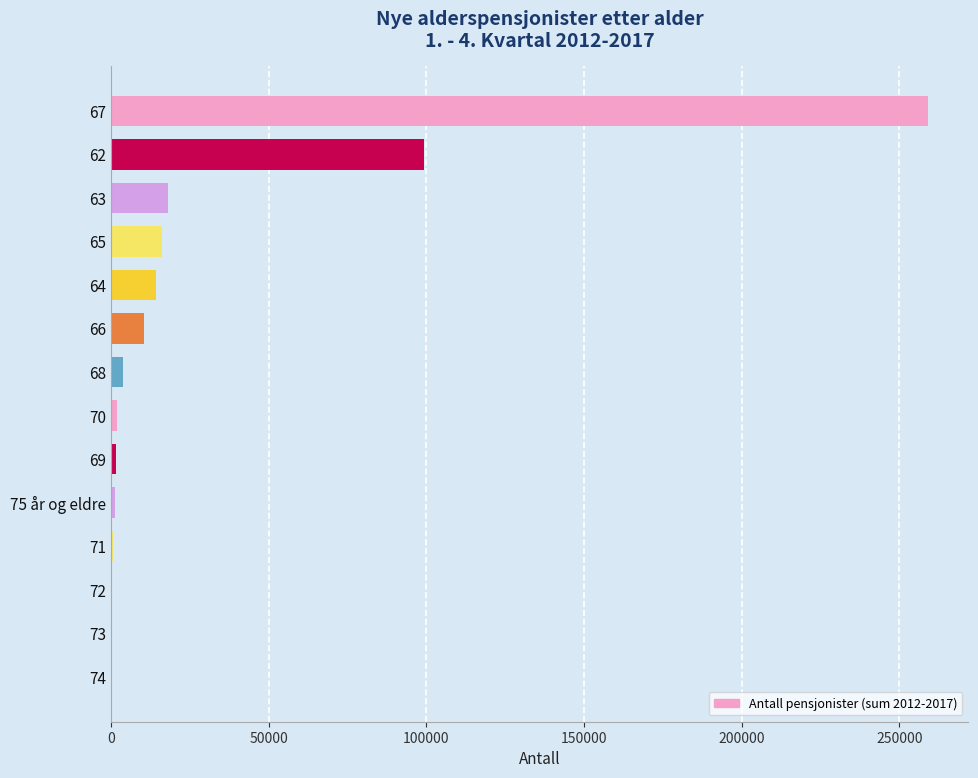

Is it true that the value at 63 is 30423?

False